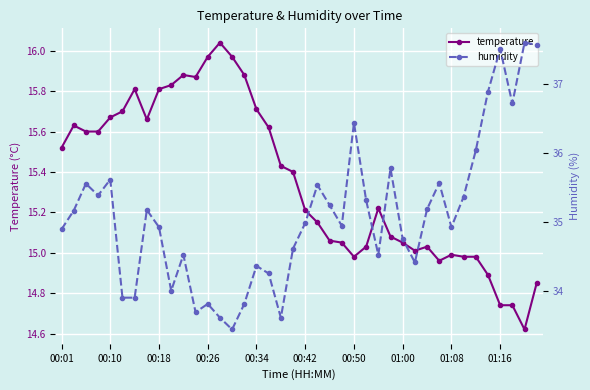

Rank the series by their maximum value, from lowest to highest.

temperature, humidity